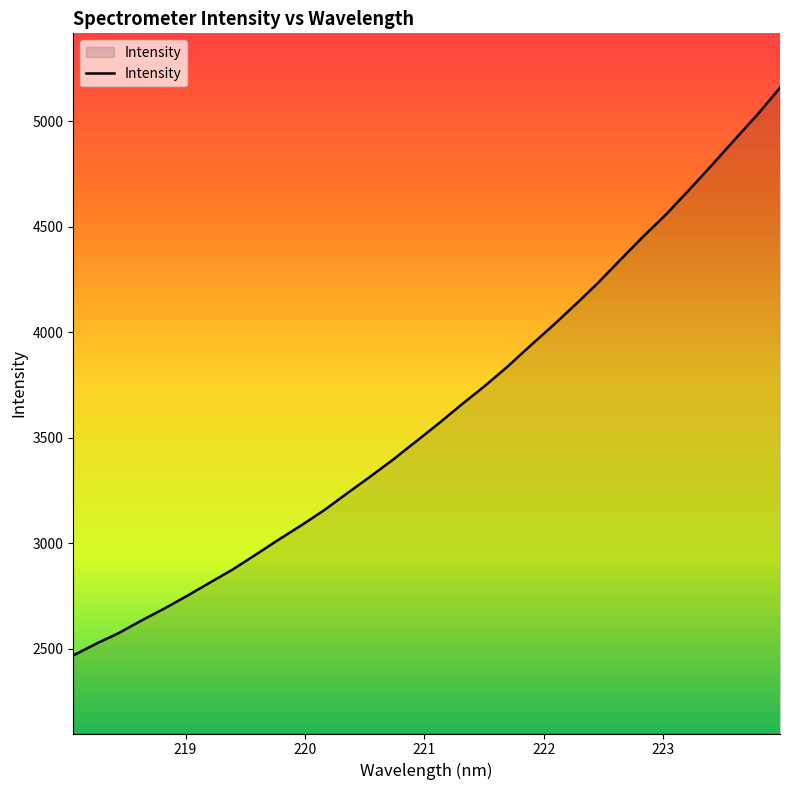

What is the smallest value displayed?

2468.3